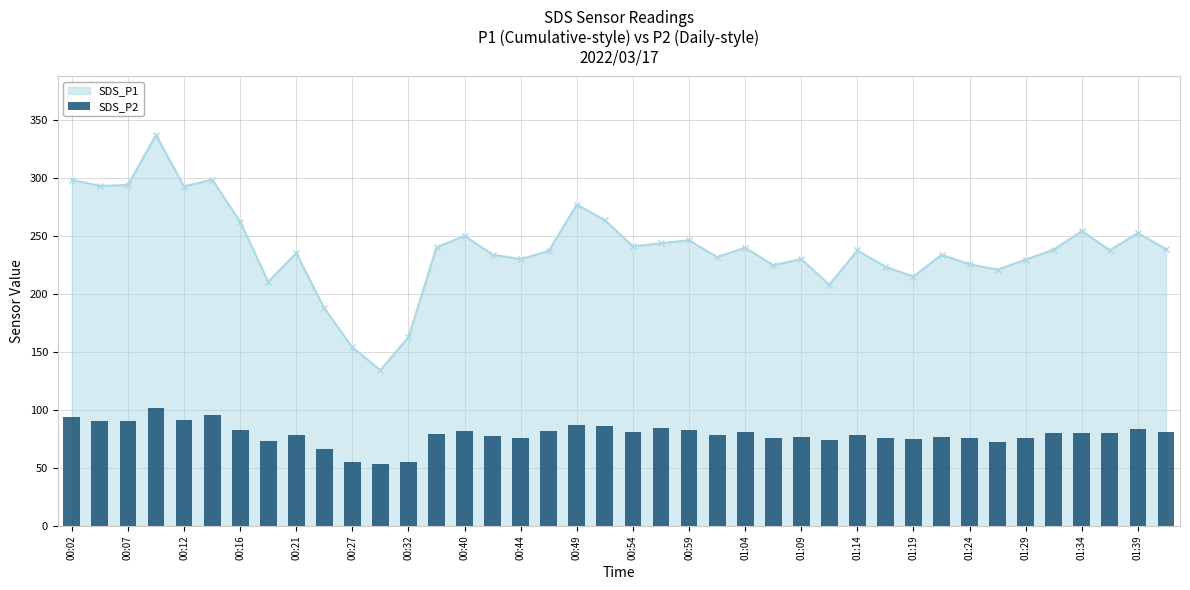

What is the difference between the maximum and minimum values?

48.5